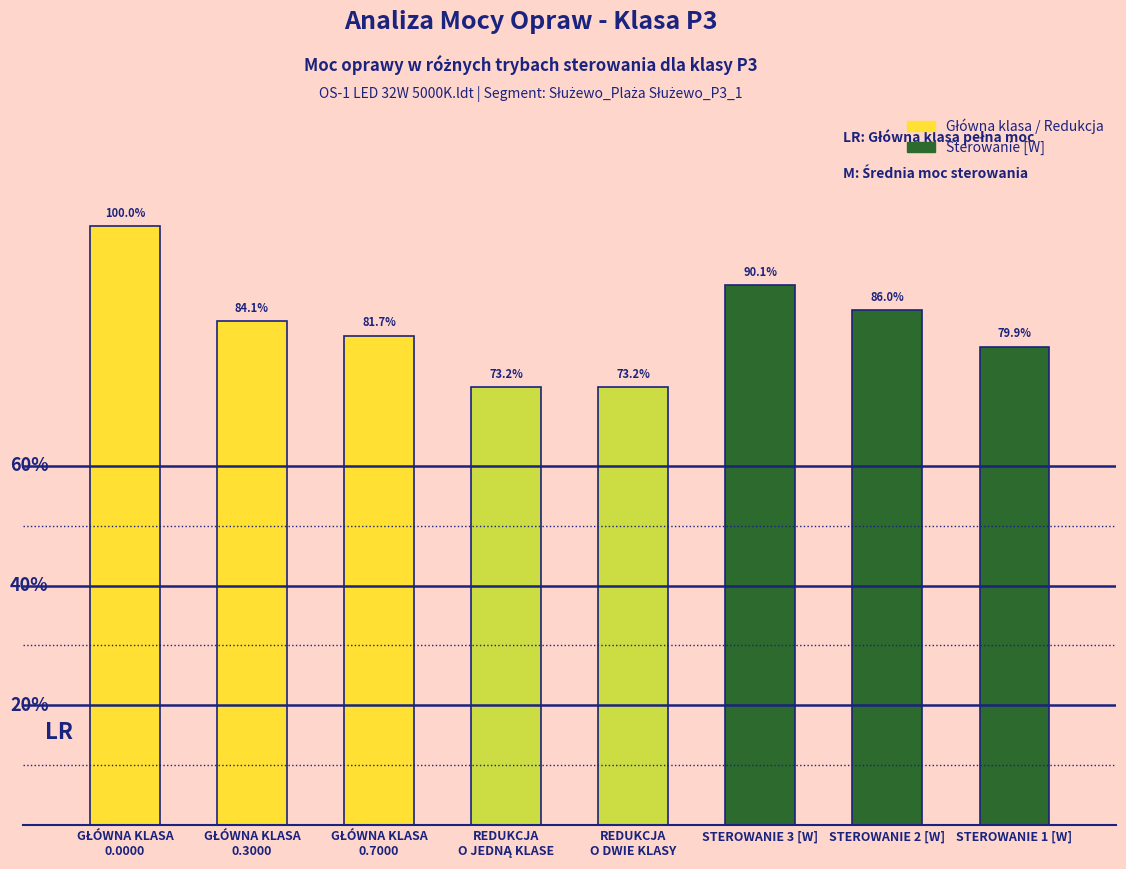

What is the label of the 7th bar from the right?

GŁÓWNA KLASA
0.3000